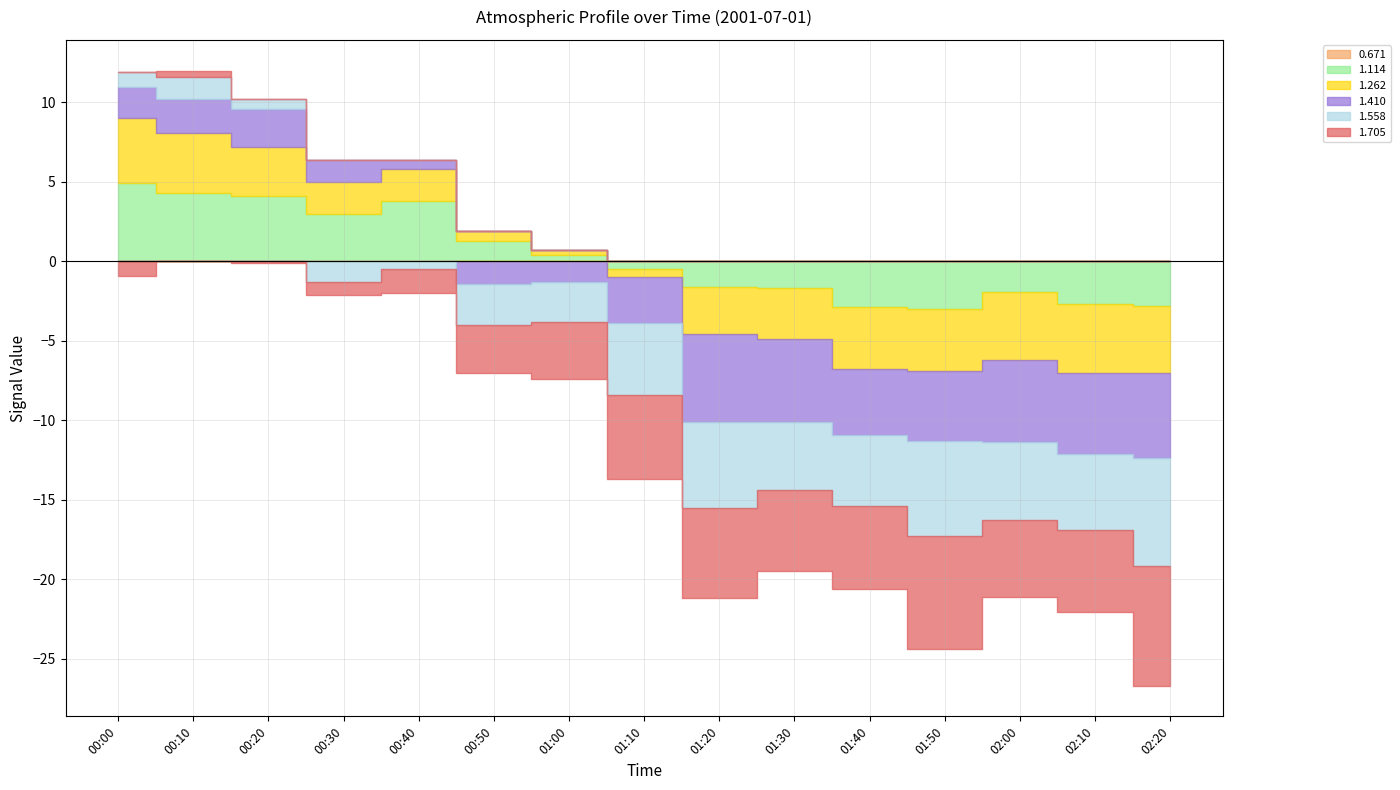

Reading right to left, extract all data points from this chart.

0.671: 02:20=999.0	02:10=0.0	02:00=0.0	01:50=999.0	01:40=999.0	01:30=0.0	01:20=999.0	01:10=999.0	01:00=999.0	00:50=999.0	00:40=-0.0	00:30=999.0	00:20=-0.0	00:10=0.0	00:00=-0.0
1.114: 02:20=-2.8	02:10=-2.7	02:00=-1.9	01:50=-3.0	01:40=-2.9	01:30=-1.7	01:20=-1.6	01:10=-0.5	01:00=0.4	00:50=1.3	00:40=3.8	00:30=3.0	00:20=4.1	00:10=4.3	00:00=4.9
1.262: 02:20=-4.2	02:10=-4.3	02:00=-4.3	01:50=-3.9	01:40=-3.9	01:30=-3.2	01:20=-3.0	01:10=-0.5	01:00=0.3	00:50=0.6	00:40=2.0	00:30=2.0	00:20=3.1	00:10=3.8	00:00=4.1
1.410: 02:20=-5.4	02:10=-5.1	02:00=-5.2	01:50=-4.4	01:40=-4.1	01:30=-5.2	01:20=-5.5	01:10=-2.9	01:00=-1.3	00:50=-1.4	00:40=0.6	00:30=1.4	00:20=2.4	00:10=2.1	00:00=2.0
1.558: 02:20=-6.8	02:10=-4.8	02:00=-4.9	01:50=-6.0	01:40=-4.5	01:30=-4.3	01:20=-5.4	01:10=-4.5	01:00=-2.5	00:50=-2.6	00:40=-0.5	00:30=-1.3	00:20=0.6	00:10=1.4	00:00=0.9
1.705: 02:20=-7.5	02:10=-5.2	02:00=-4.8	01:50=-7.1	01:40=-5.2	01:30=-5.1	01:20=-5.7	01:10=-5.3	01:00=-3.6	00:50=-3.0	00:40=-1.5	00:30=-0.8	00:20=-0.1	00:10=0.4	00:00=-0.9